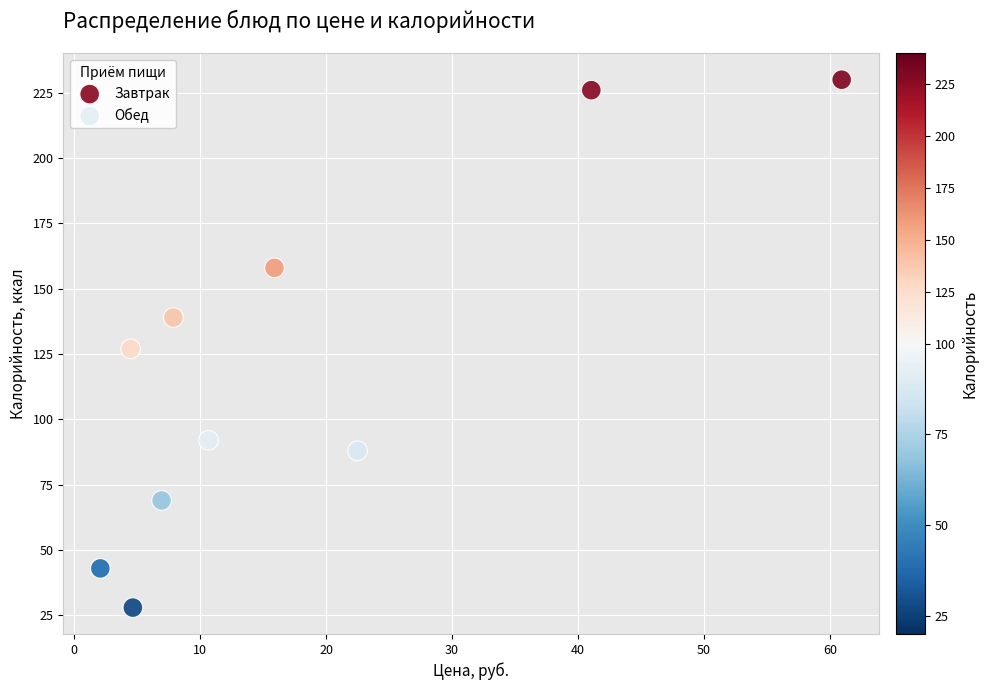

Which series contains the lowest Y value?

Завтрак